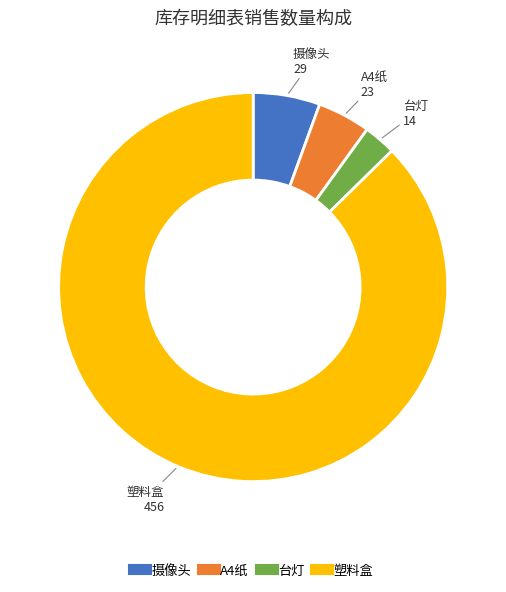

True or false: A4纸 accounts for 4% of the total.

True